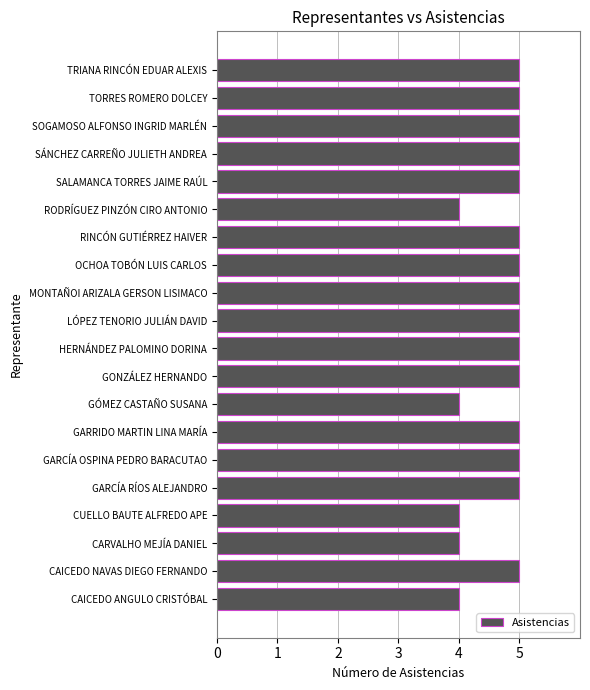

Reading bottom to top, what are all the values shown in this chart?

4	5	4	4	5	5	5	4	5	5	5	5	5	5	4	5	5	5	5	5